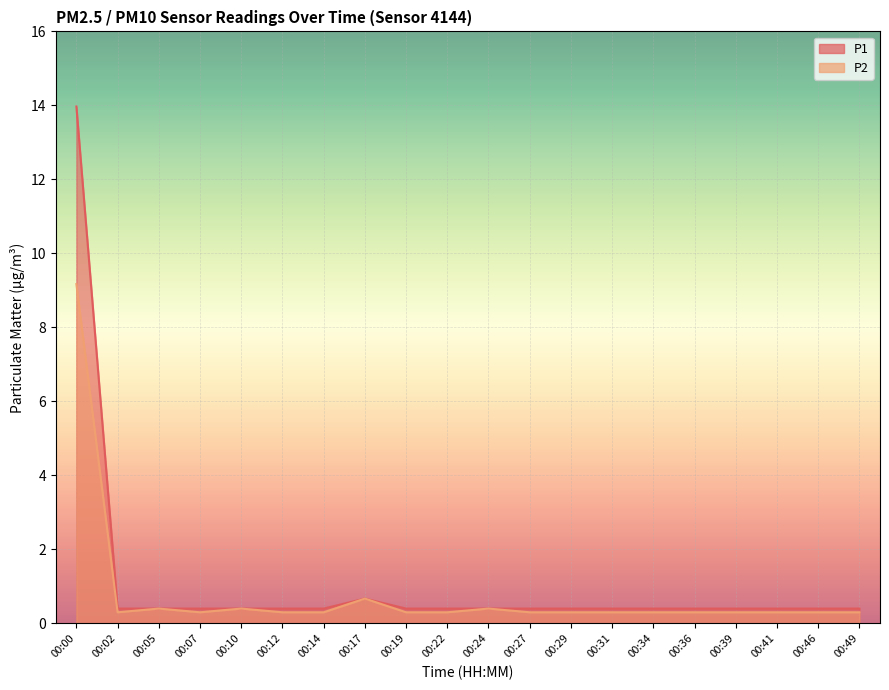

What is the difference between the maximum and minimum values in the P1 series?

13.6